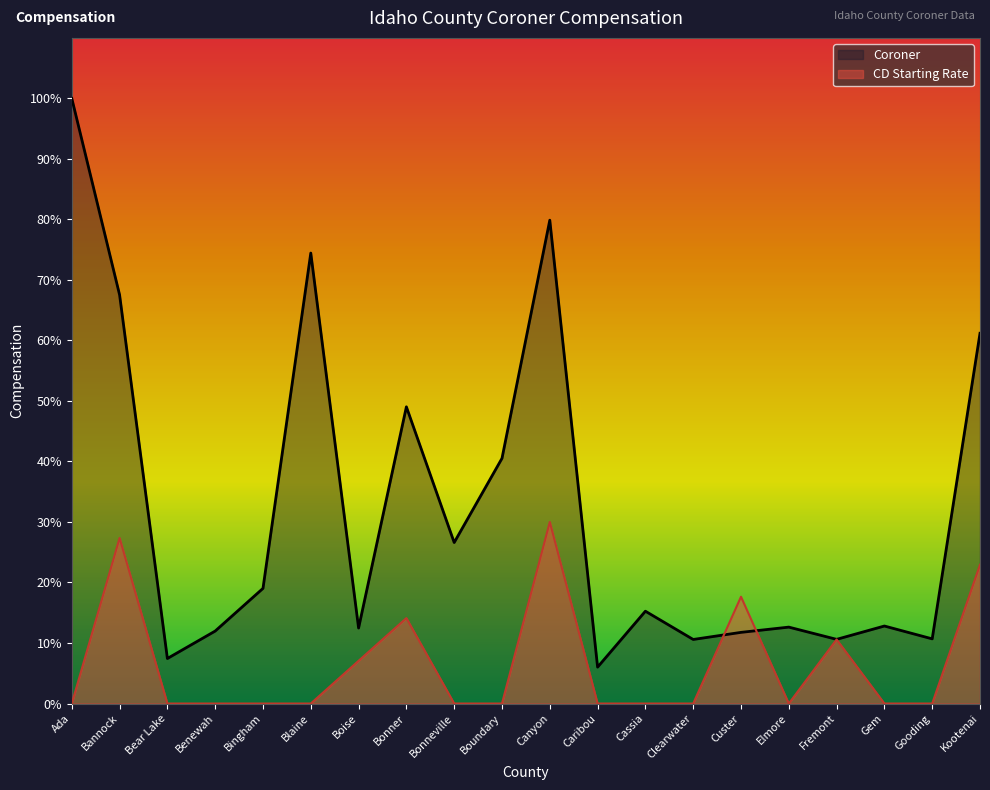

Does the chart display data point markers on the line(s)?

No